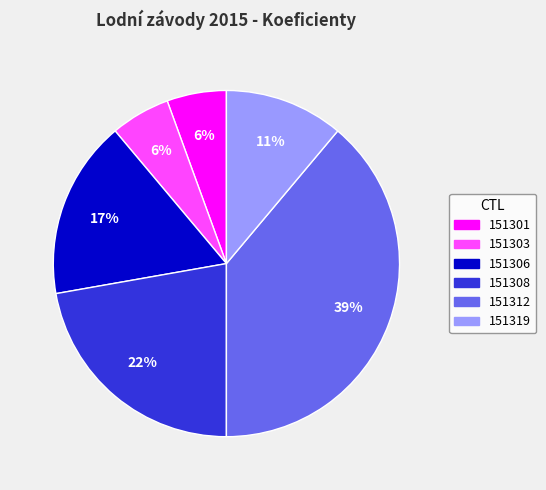

Between 151301 and 151312, which is larger?

151312